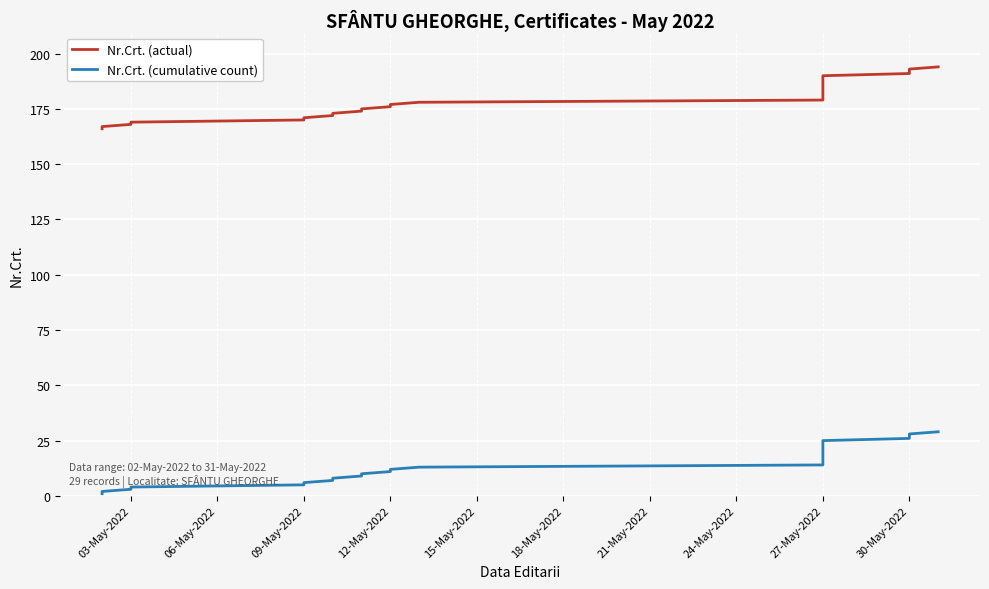

What is the spread (max minus min) of values at 27-May-2022?

165